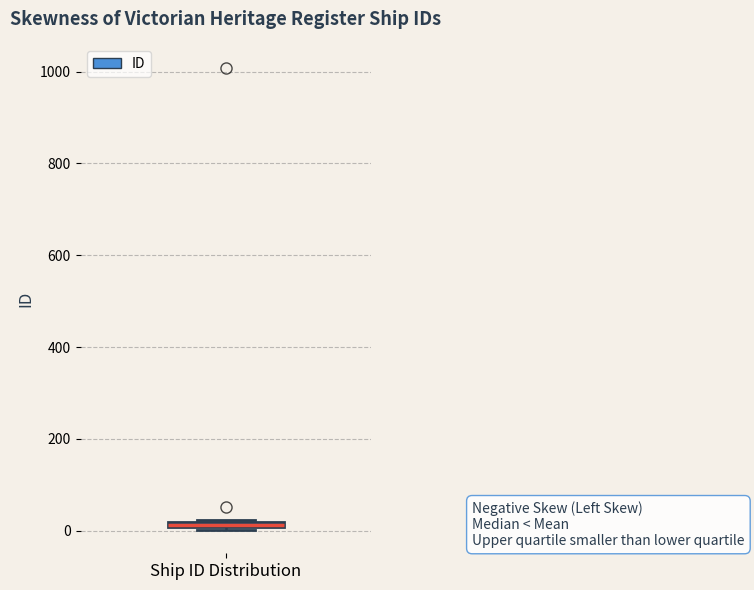

Where is the lower edge of the box for Ship ID Distribution on the y-axis? The values are not printed on the chart, so give them approximately, as read against the axis.

0